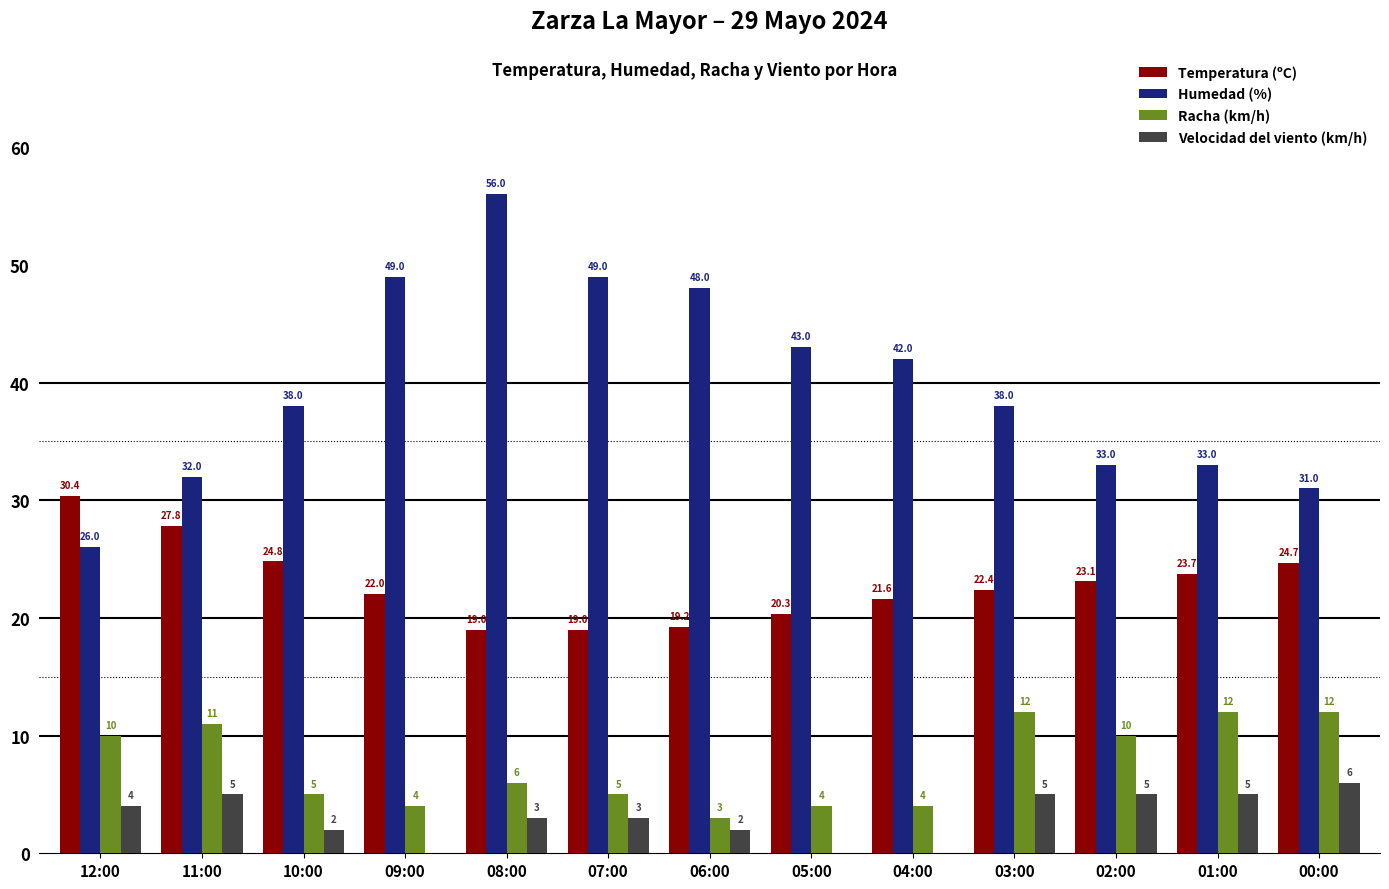

True or false: Velocidad del viento (km/h) has a value of 3.0 at 08:00.

True